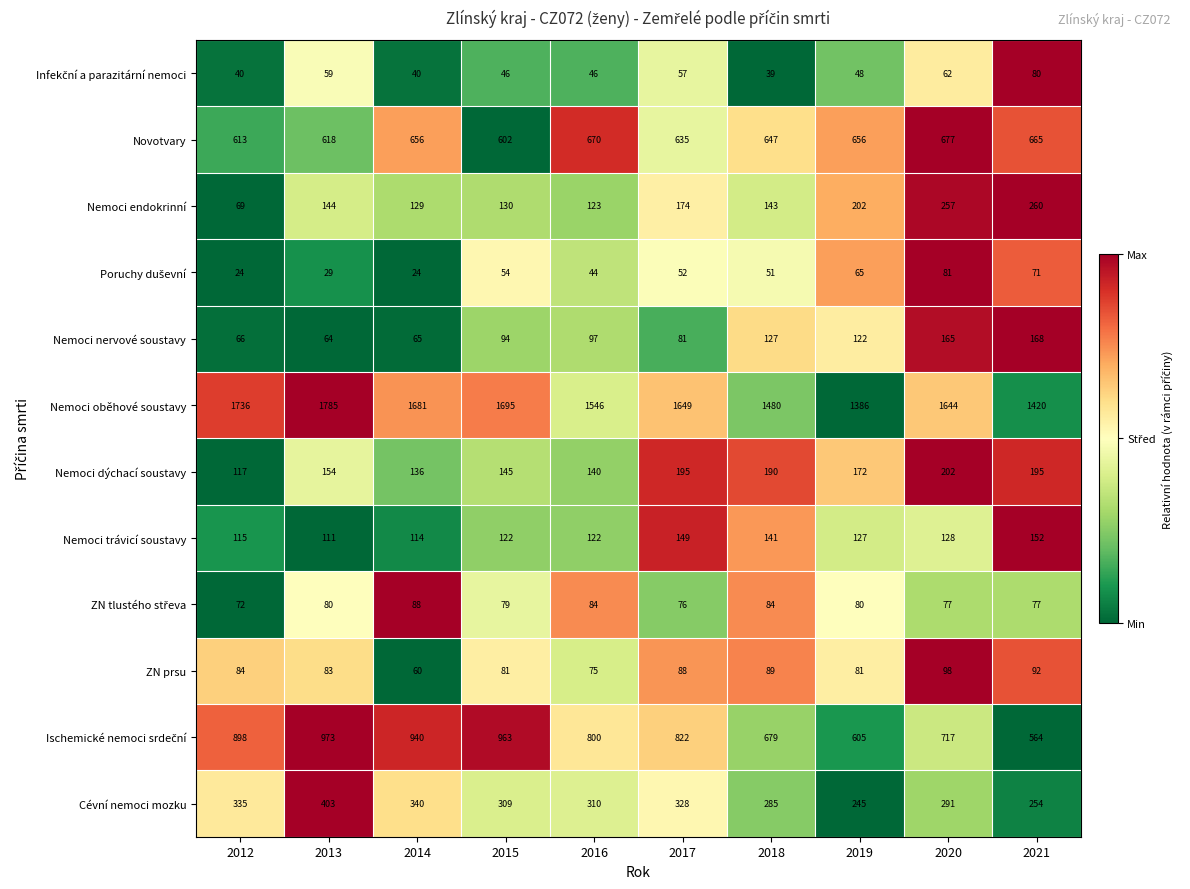

What is the minimum value for Nemoci dýchací soustavy?

117